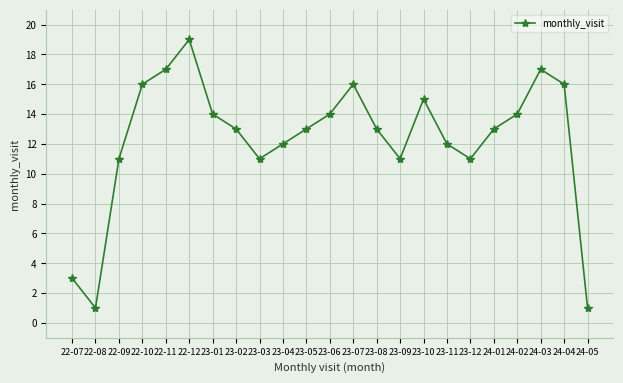

Reading left to right, list all the values displayed in this chart.

3	1	11	16	17	19	14	13	11	12	13	14	16	13	11	15	12	11	13	14	17	16	1